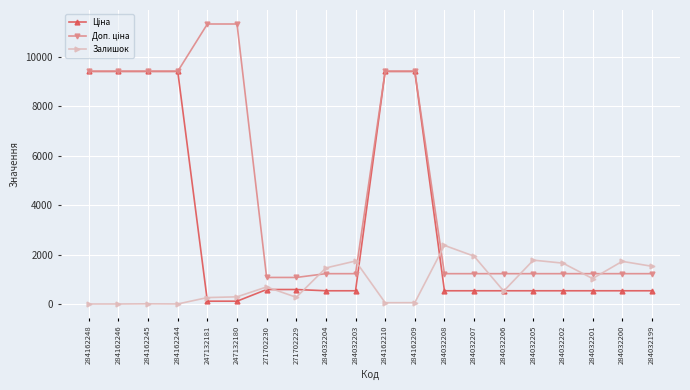

Does the chart have visible grid lines?

Yes